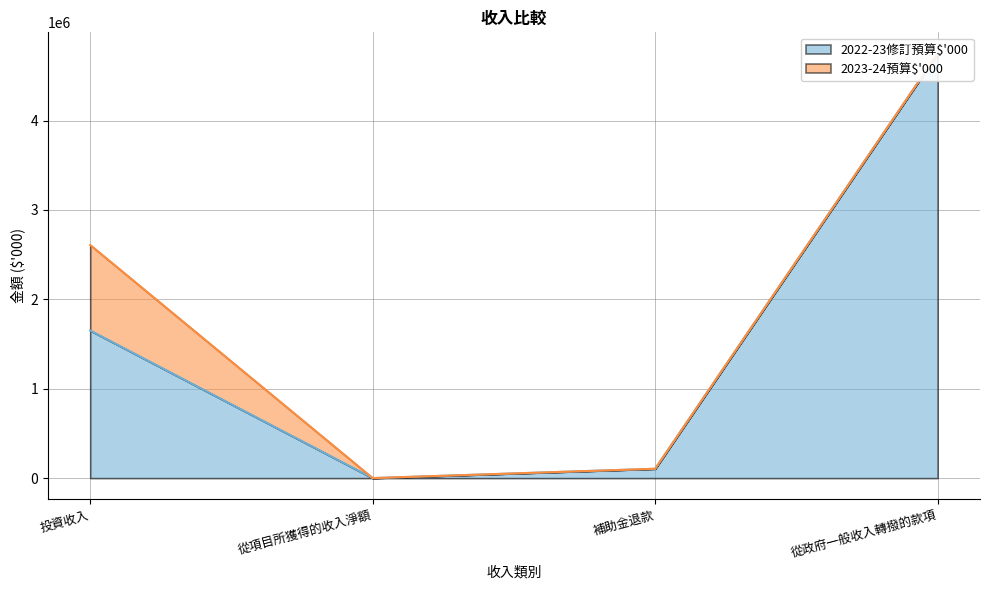

Which has a higher value, 從項目所獲得的收入淨額 or 補助金退款?

補助金退款